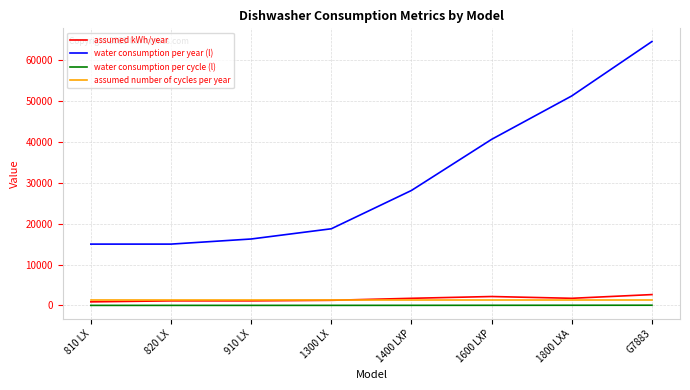

True or false: assumed number of cycles per year and water consumption per cycle (l) cross at least once.

False